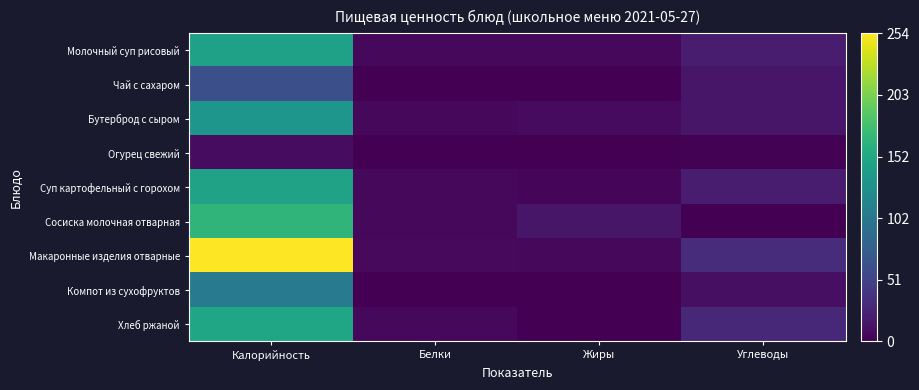

Between Белки and Углеводы, which series saw the biggest shift?

Макаронные изделия отварные